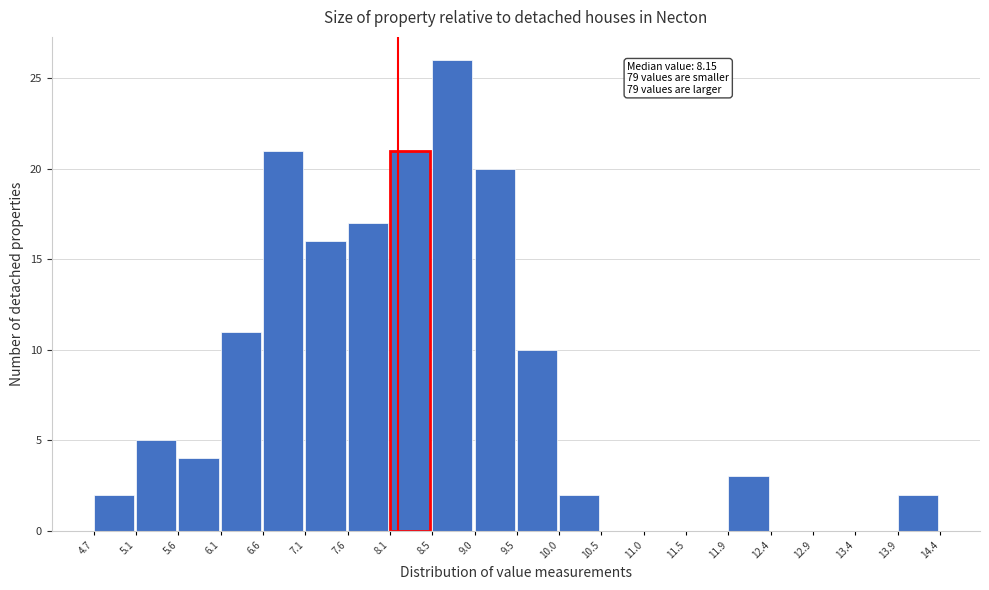

Which range on the x-axis has the tallest bar?

8.5 to 9.0